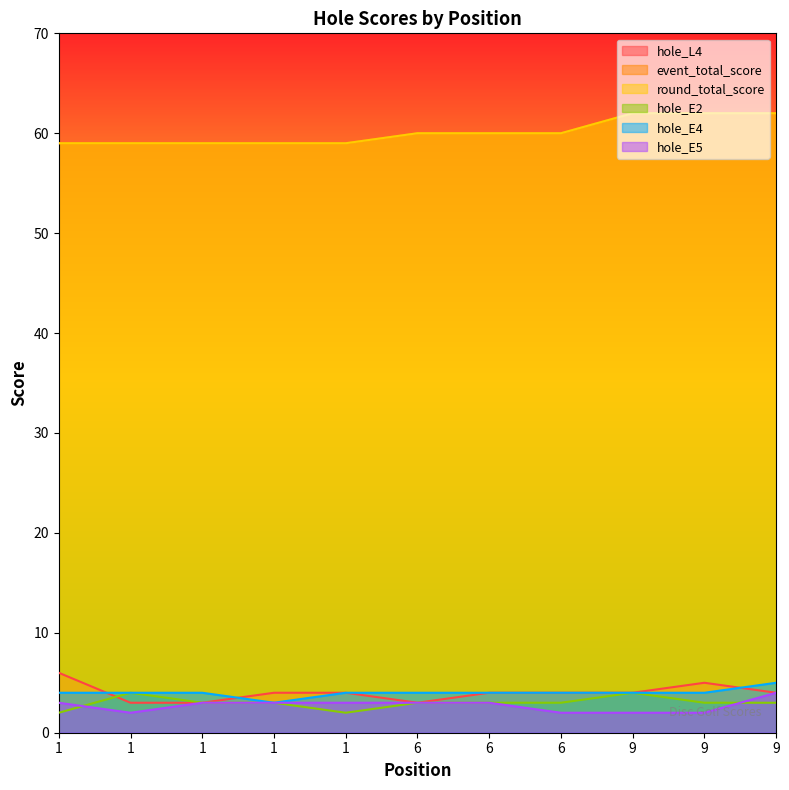

The hole_E5 series shows 2 at 6. True or false?

True